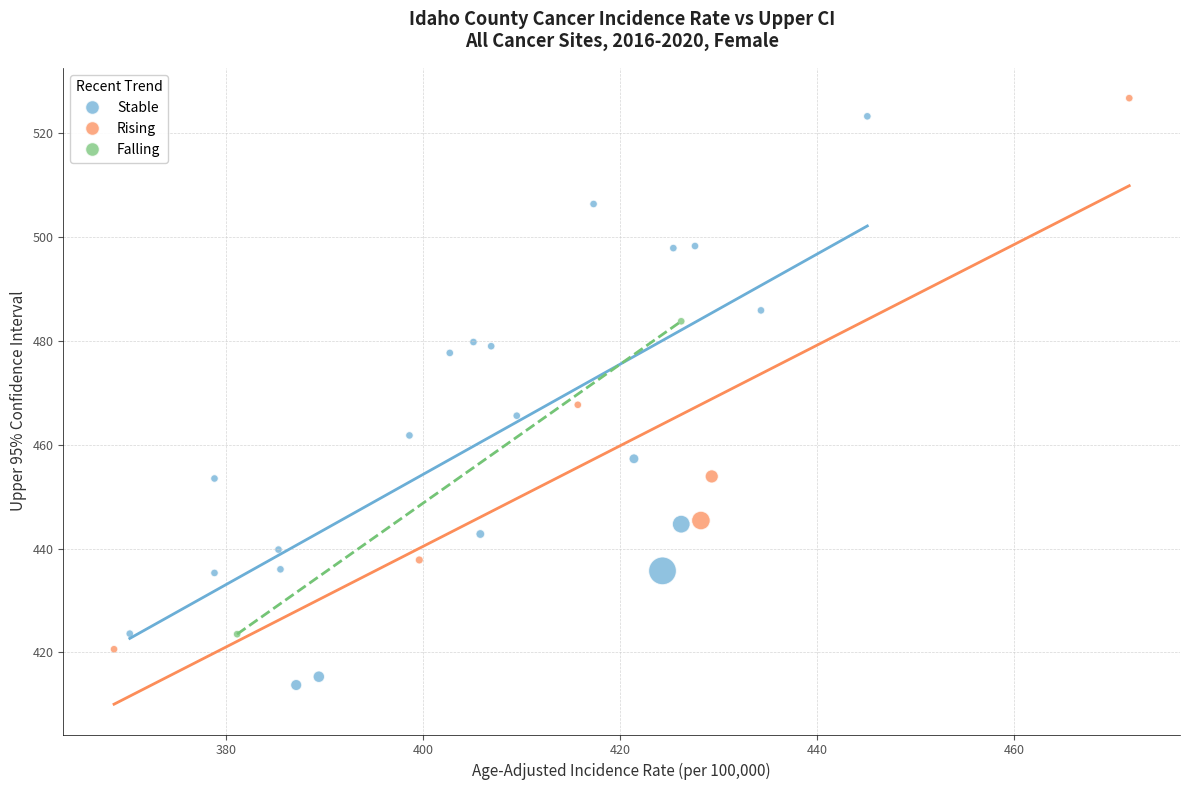

What are all the series names shown in the legend?

Stable, Rising, Falling